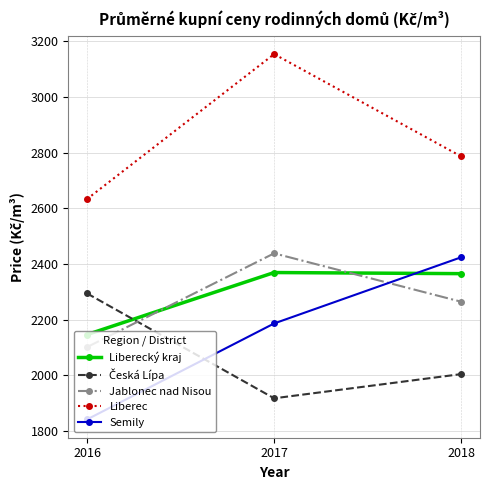

List the labels in order of Semily value, smallest first.

2016, 2017, 2018